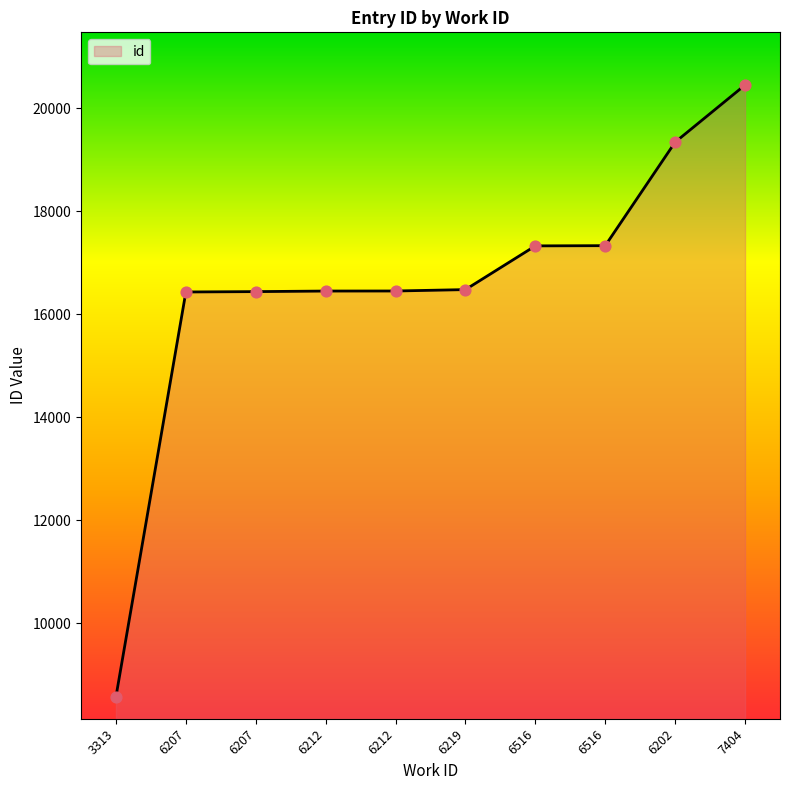

Which has a higher value, 6516 or 6207?

6516